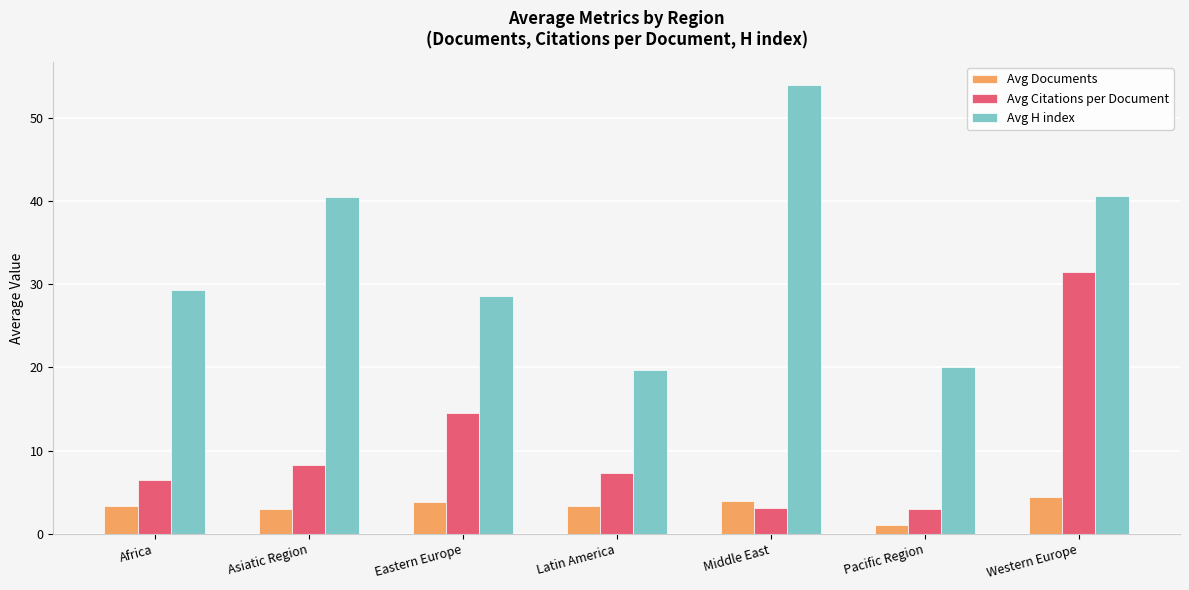

How many data points does each series have?

7